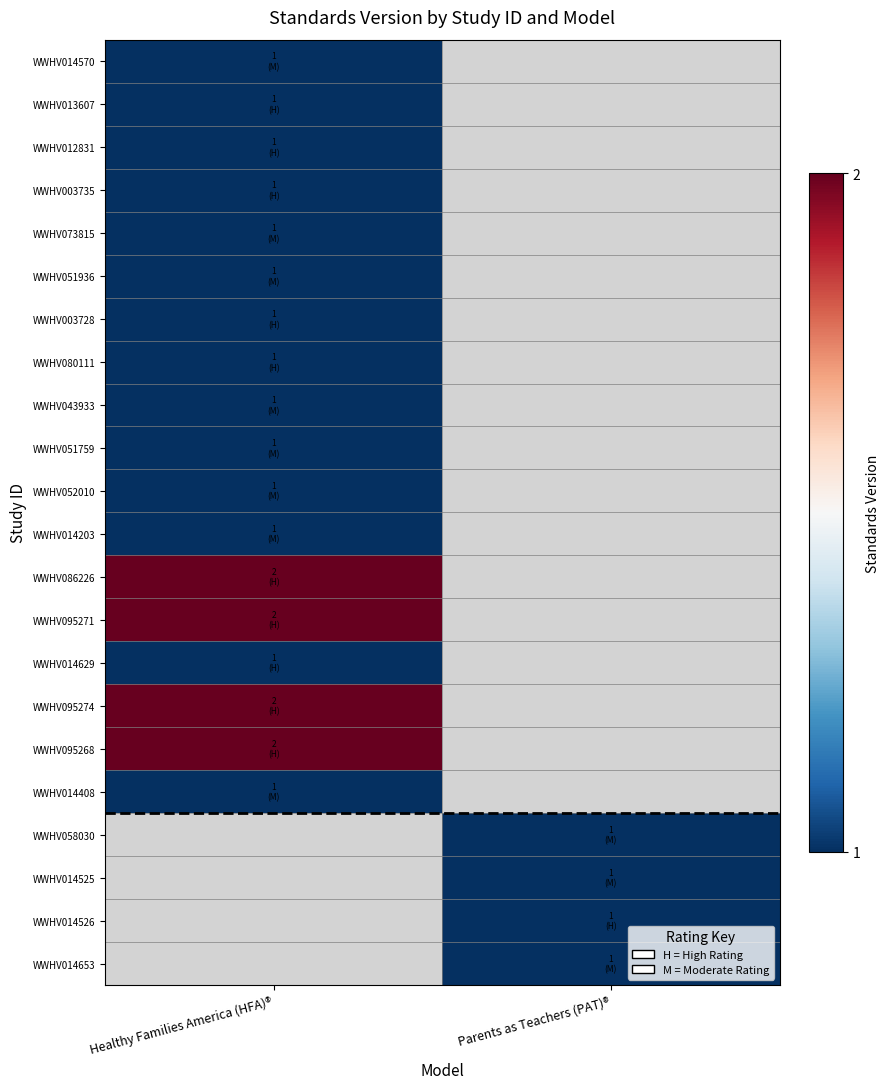

List the series in order of their peak value, highest first.

WWHV086226, WWHV095271, WWHV095274, WWHV095268, WWHV014570, WWHV013607, WWHV012831, WWHV003735, WWHV073815, WWHV051936, WWHV003728, WWHV080111, WWHV043933, WWHV051759, WWHV052010, WWHV014203, WWHV014408, WWHV058030, WWHV014525, WWHV014526, WWHV014653, WWHV014629